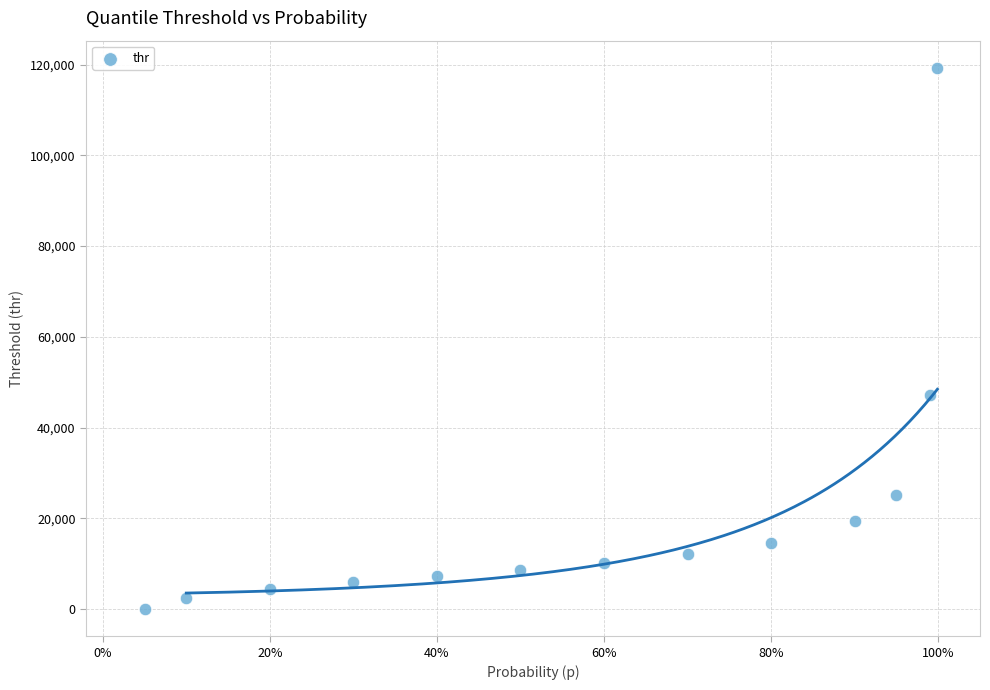

What is the range of Y values (max minus min)?

119297.5